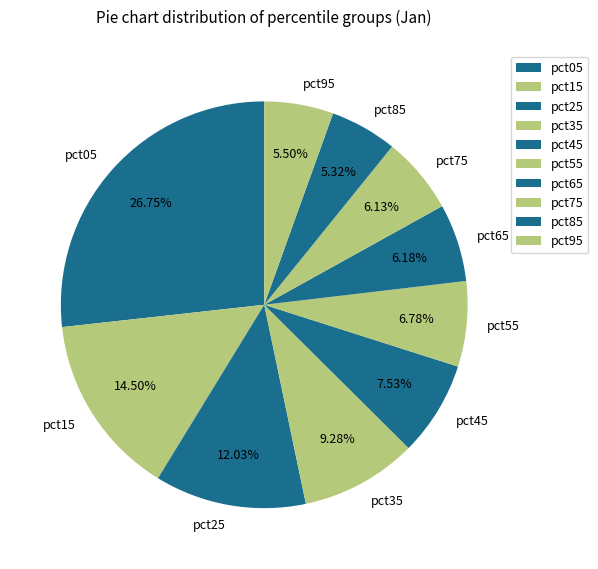

What percentage do pct65 and pct95 together represent?

11.7%